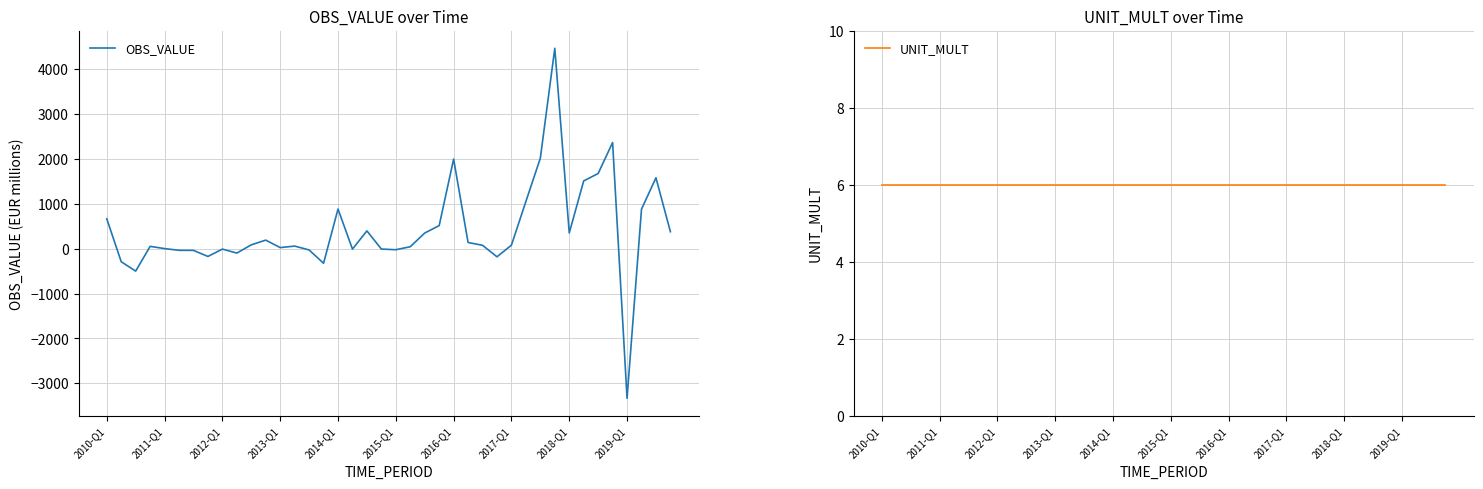

Is this an area chart (filled region under the line)?

No